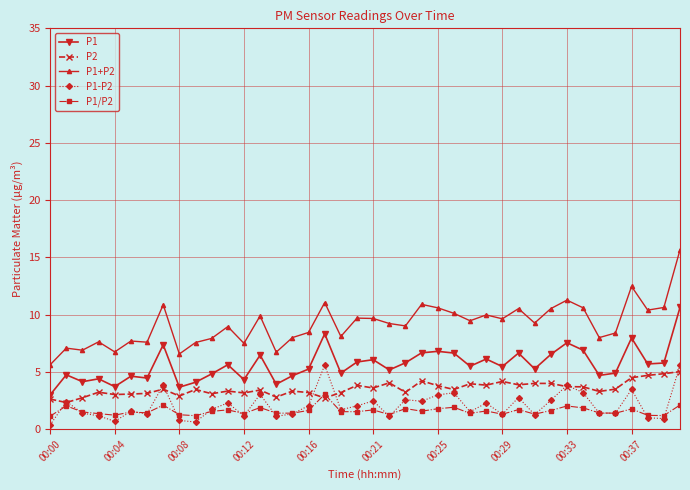

What is the lowest value of the P1+P2 series?

5.6